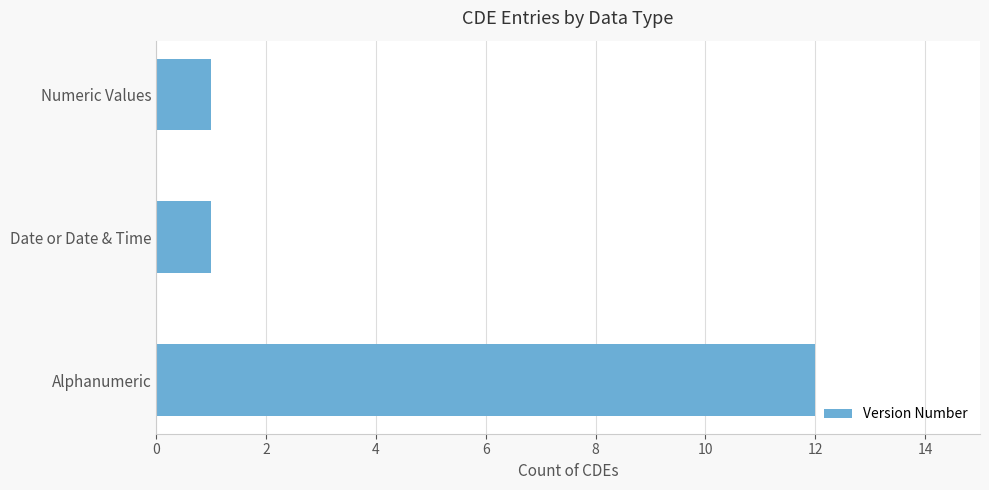

Are the bars grouped side by side (vs. stacked)?

No